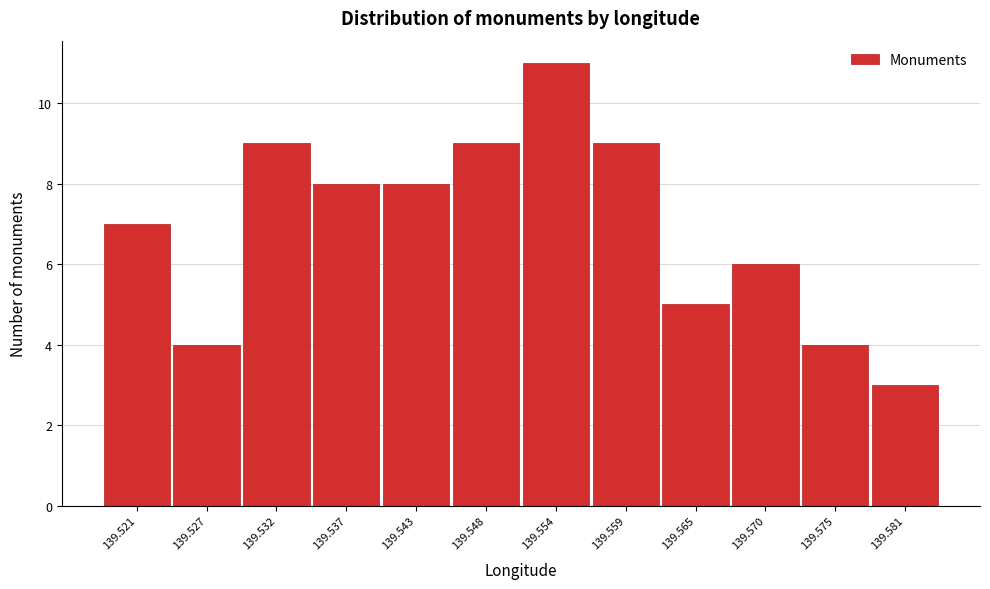

Reading right to left, transcribe all the data shown in this chart.

139.581=3	139.575=4	139.570=6	139.565=5	139.559=9	139.554=11	139.548=9	139.543=8	139.537=8	139.532=9	139.527=4	139.521=7